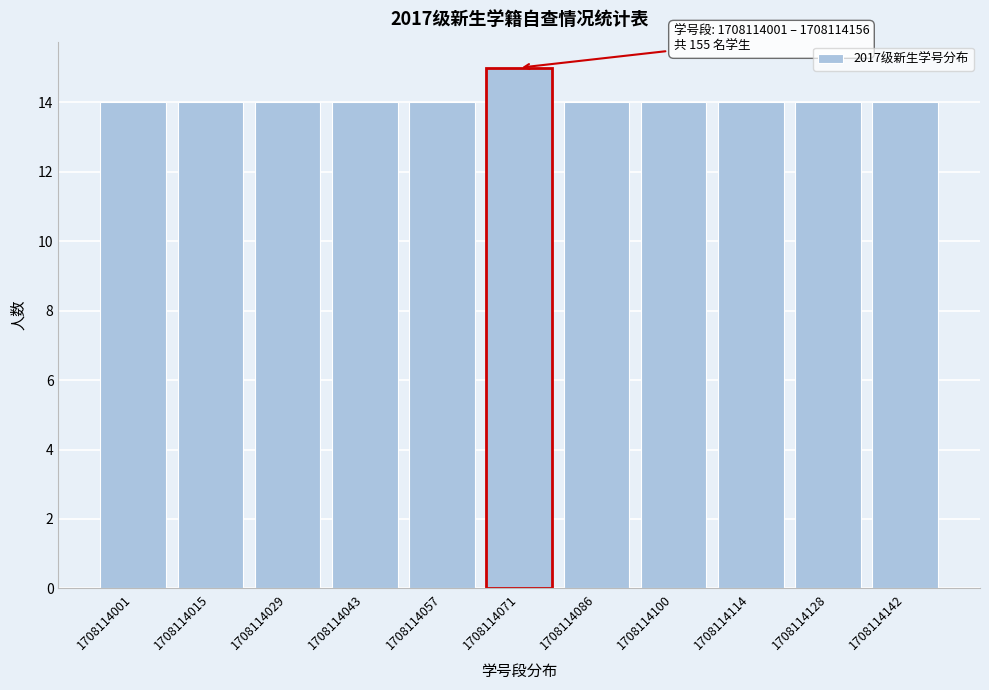

Reading right to left, transcribe all the data shown in this chart.

1708114142=14	1708114128=14	1708114114=14	1708114100=14	1708114086=14	1708114071=15	1708114057=14	1708114043=14	1708114029=14	1708114015=14	1708114001=14